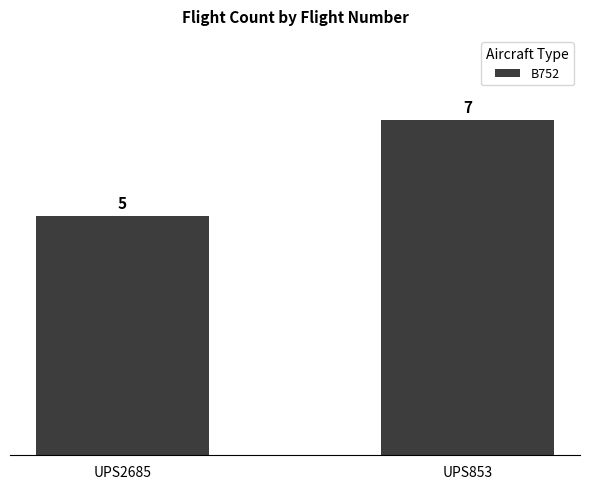

Reading left to right, transcribe all the data shown in this chart.

UPS2685=5	UPS853=7